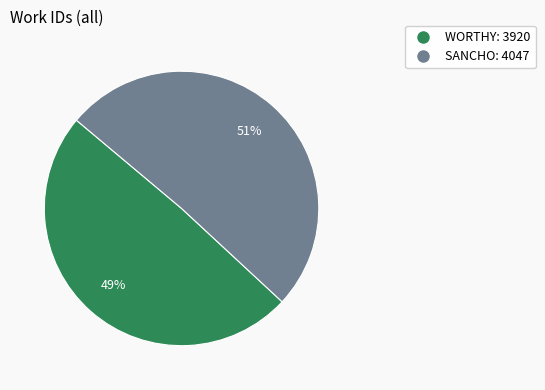

The SANCHO slice represents 51% of the pie. True or false?

True